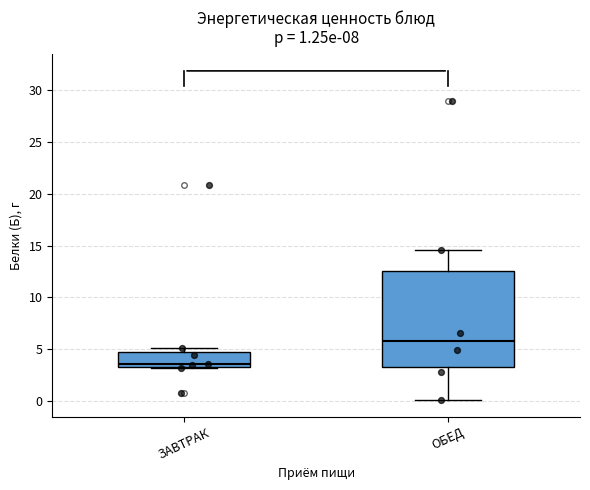

Which box is the tallest, from its lower edge to its upper edge?

ОБЕД